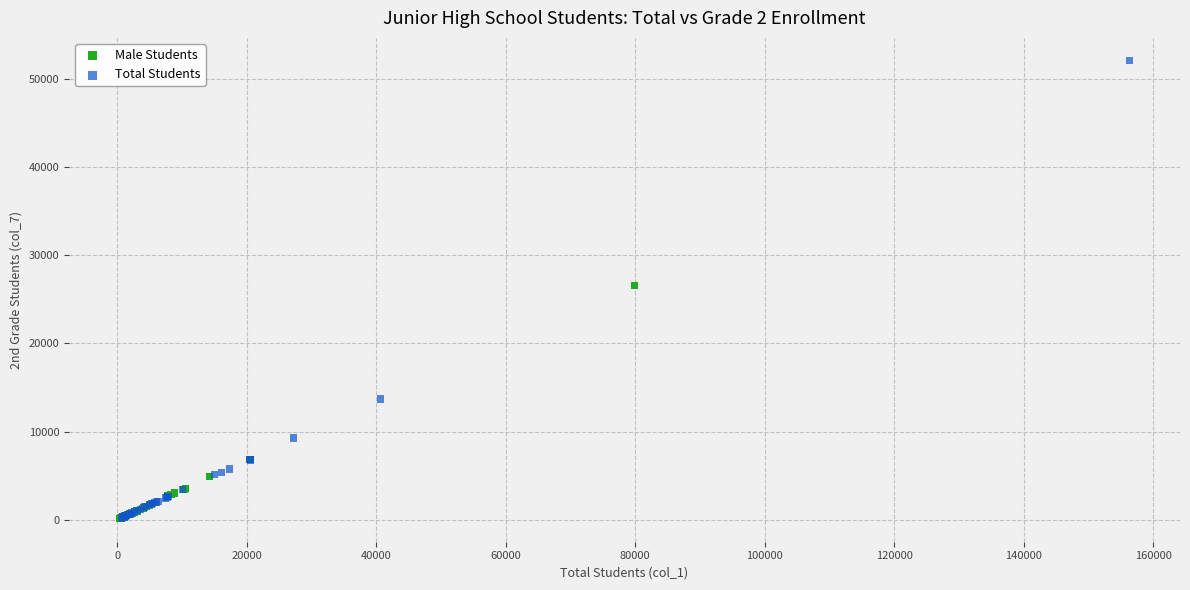

Which series contains the highest Y value?

Total Students